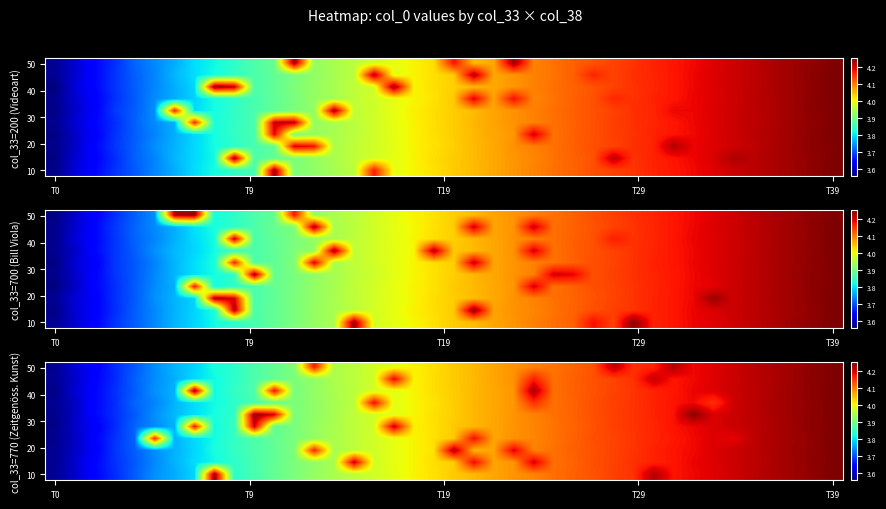

Which label corresponds to the smallest value in the chart?

T0